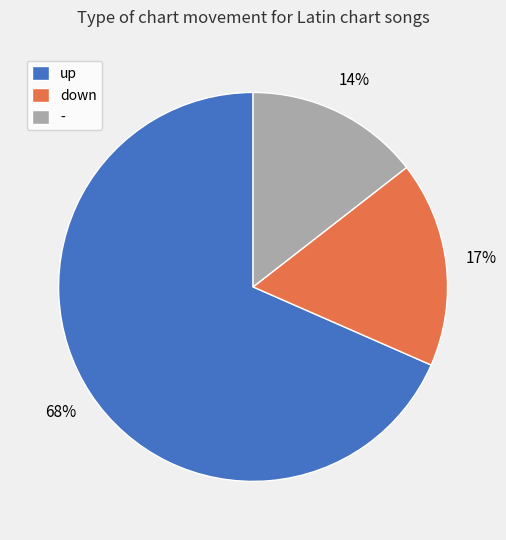

To the nearest percent, what is the average slice percentage?

33%